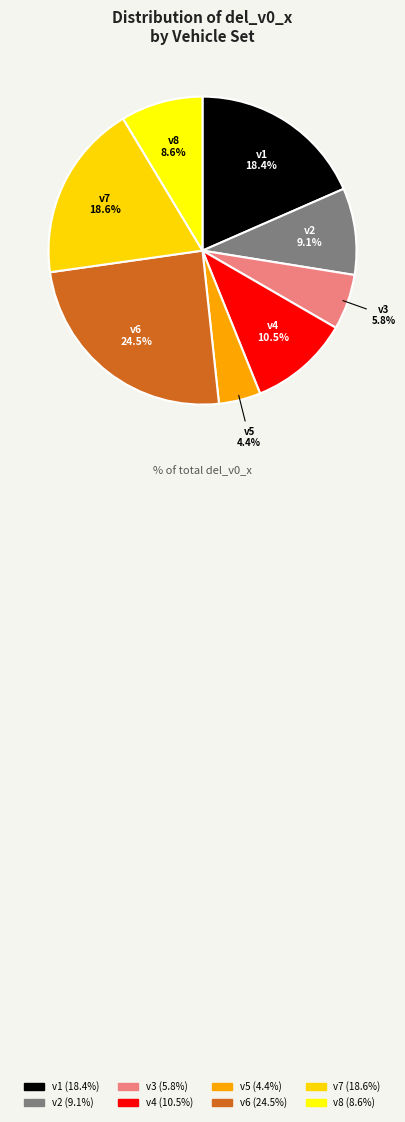

Does v2 represent more than half of the total?

No